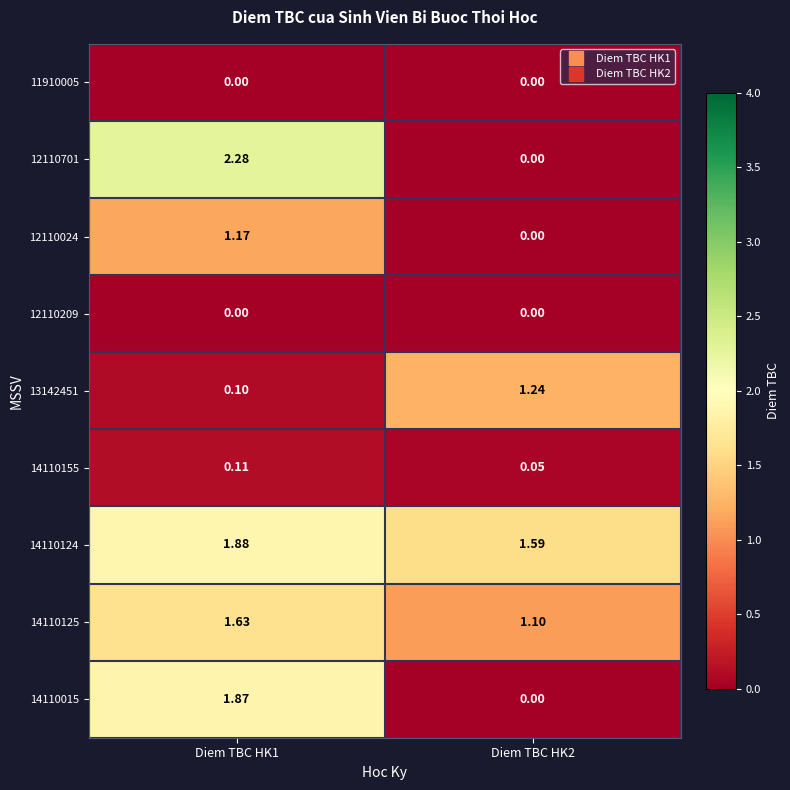

Reading left to right, transcribe all the data shown in this chart.

11910005: Diem TBC HK1=0.0	Diem TBC HK2=0.0
12110701: Diem TBC HK1=2.3	Diem TBC HK2=0.0
12110024: Diem TBC HK1=1.2	Diem TBC HK2=0.0
12110209: Diem TBC HK1=0.0	Diem TBC HK2=0.0
13142451: Diem TBC HK1=0.1	Diem TBC HK2=1.2
14110155: Diem TBC HK1=0.1	Diem TBC HK2=0.1
14110124: Diem TBC HK1=1.9	Diem TBC HK2=1.6
14110125: Diem TBC HK1=1.6	Diem TBC HK2=1.1
14110015: Diem TBC HK1=1.9	Diem TBC HK2=0.0